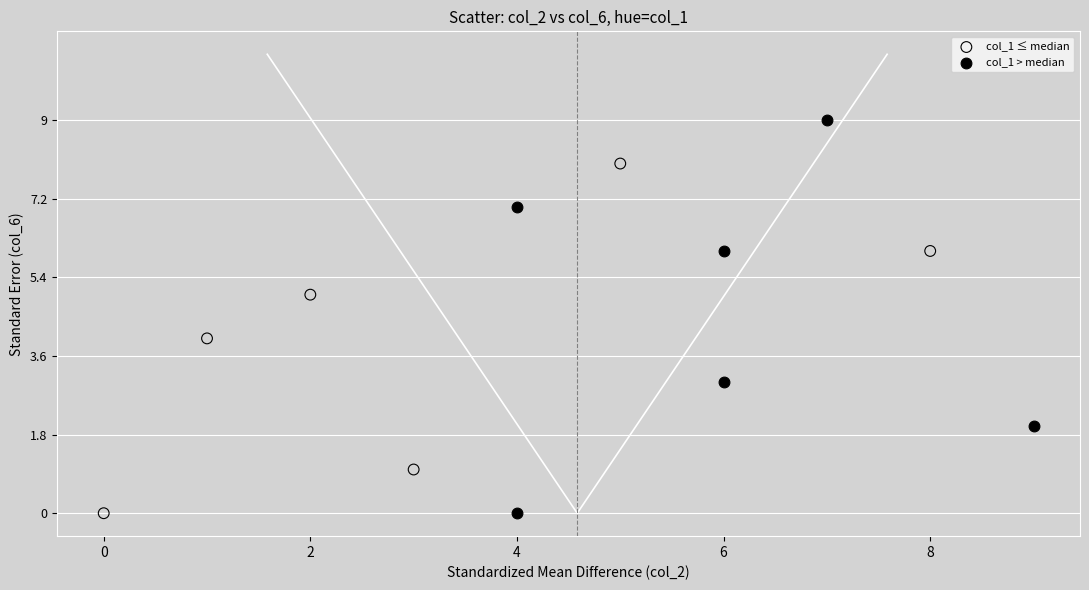

Which series has the widest spread of Y values?

col_1 > median